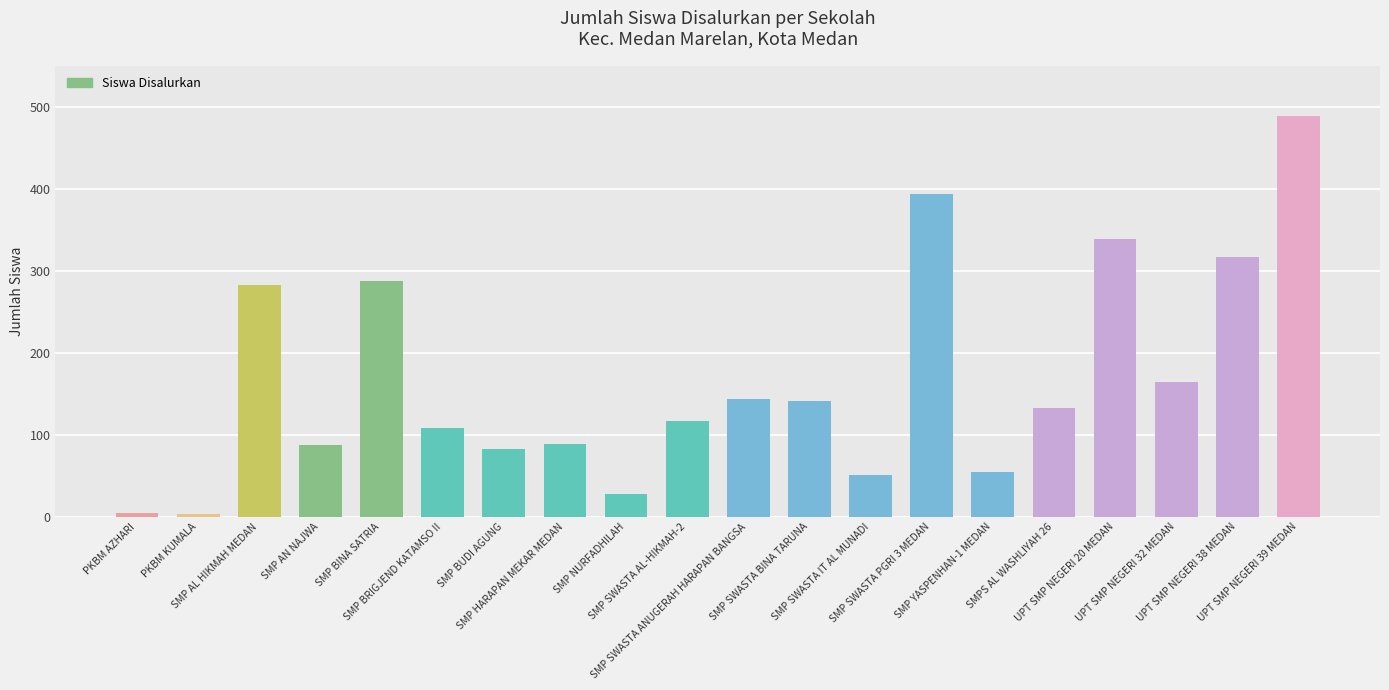

At which label does the data first exceed 133?

SMP AL HIKMAH MEDAN